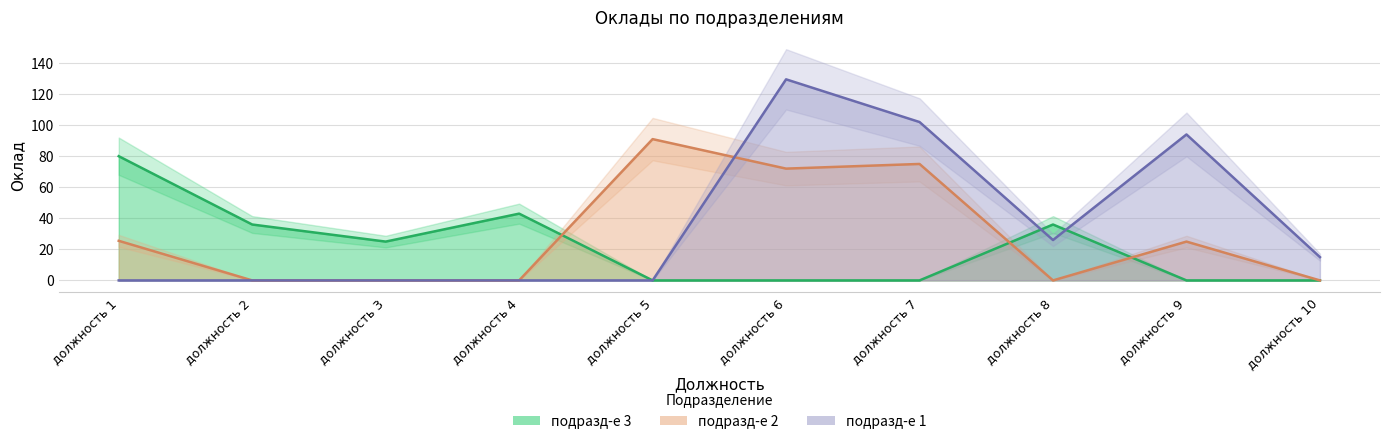

Is it true that подразд-е 3 equals 80.0 at должность 1?

True